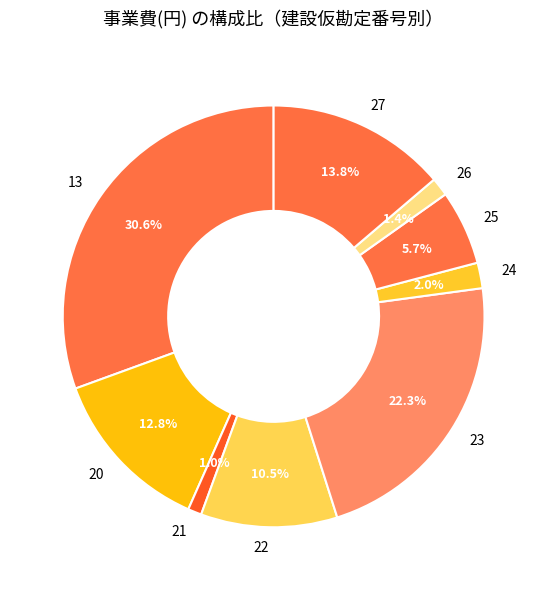

To the nearest percent, what is the combined percentage of 27 and 22?

24%